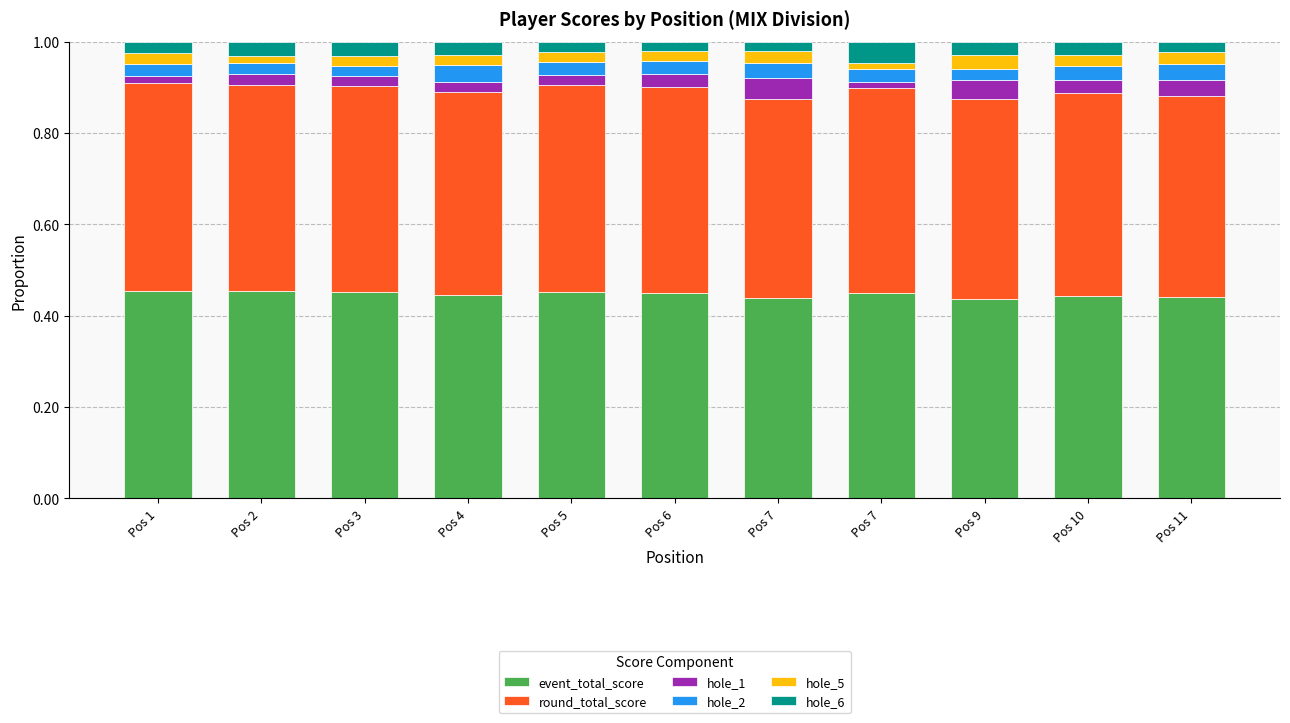

Count the hole_5 values in the range 0 to 1.

11